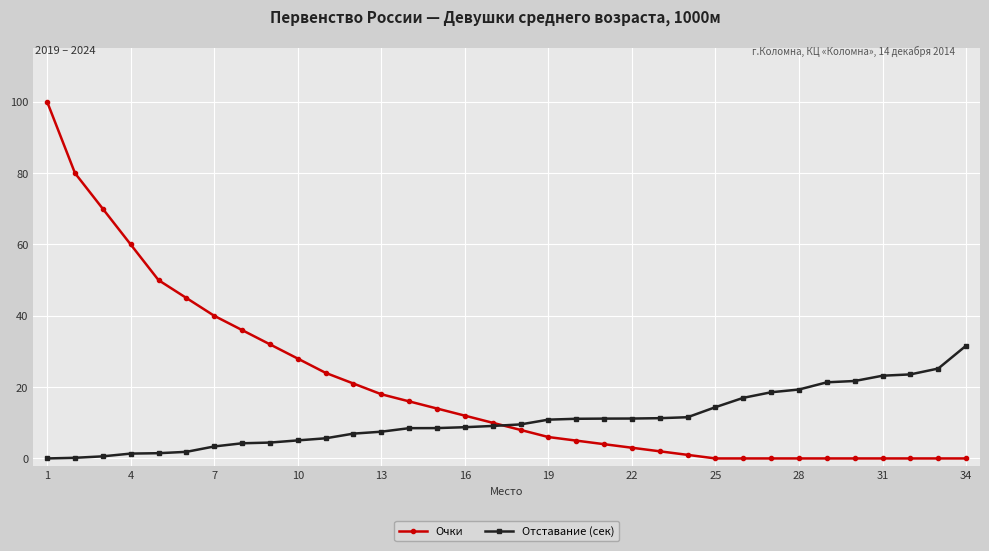

What is the value of the Очки point at the 1st from the left?

100.0